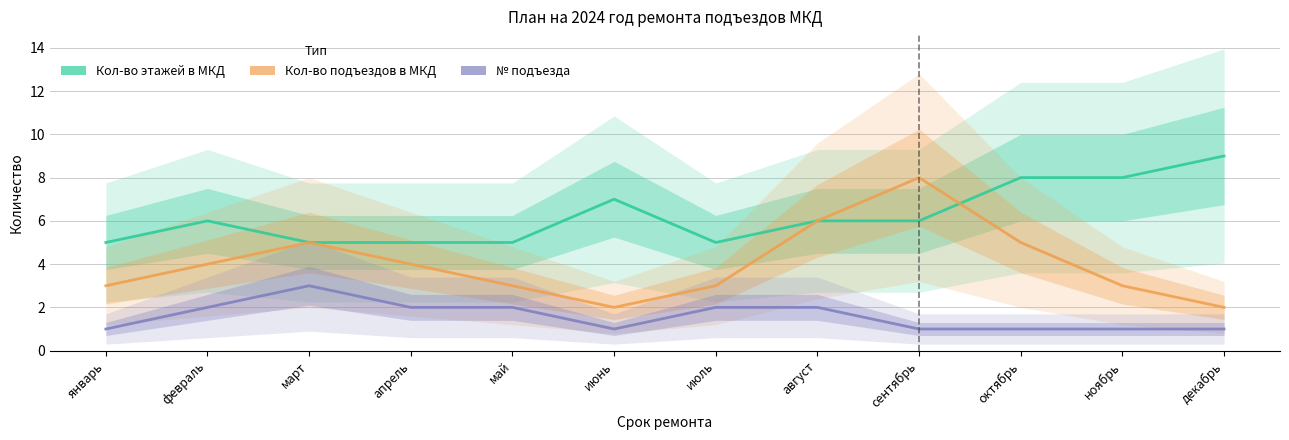

What are all the series names shown in the legend?

Кол-во этажей в МКД, Кол-во подъездов в МКД, № подъезда